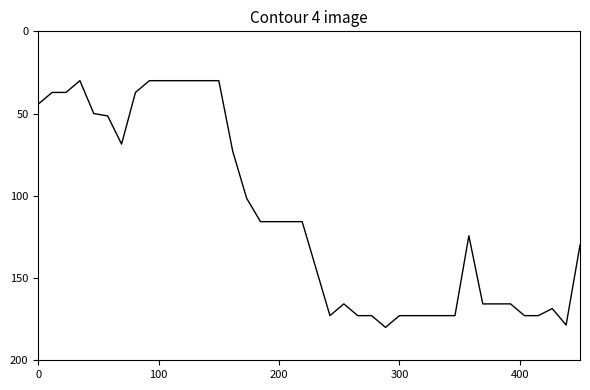

What is the maximum value shown in the chart?

180.0